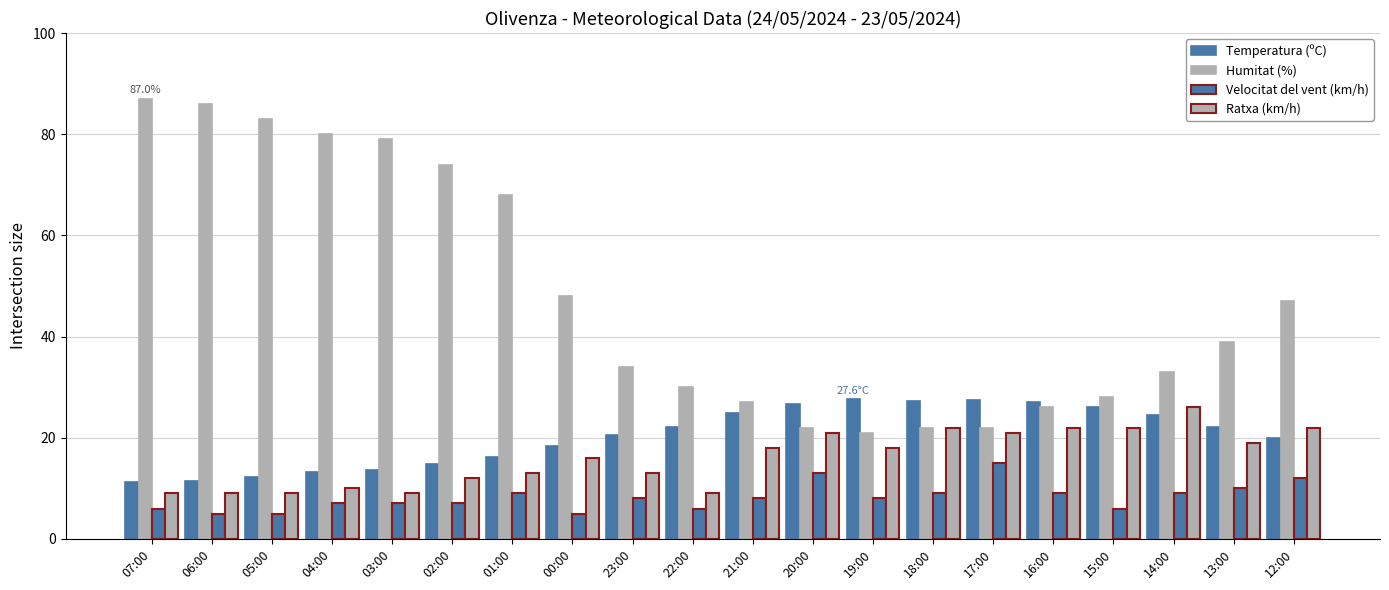

How many bars are there in each group?

4